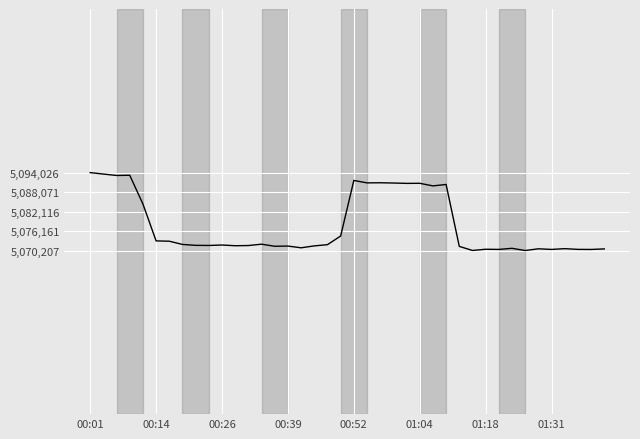

What is the minimum value shown in the chart?

5070207